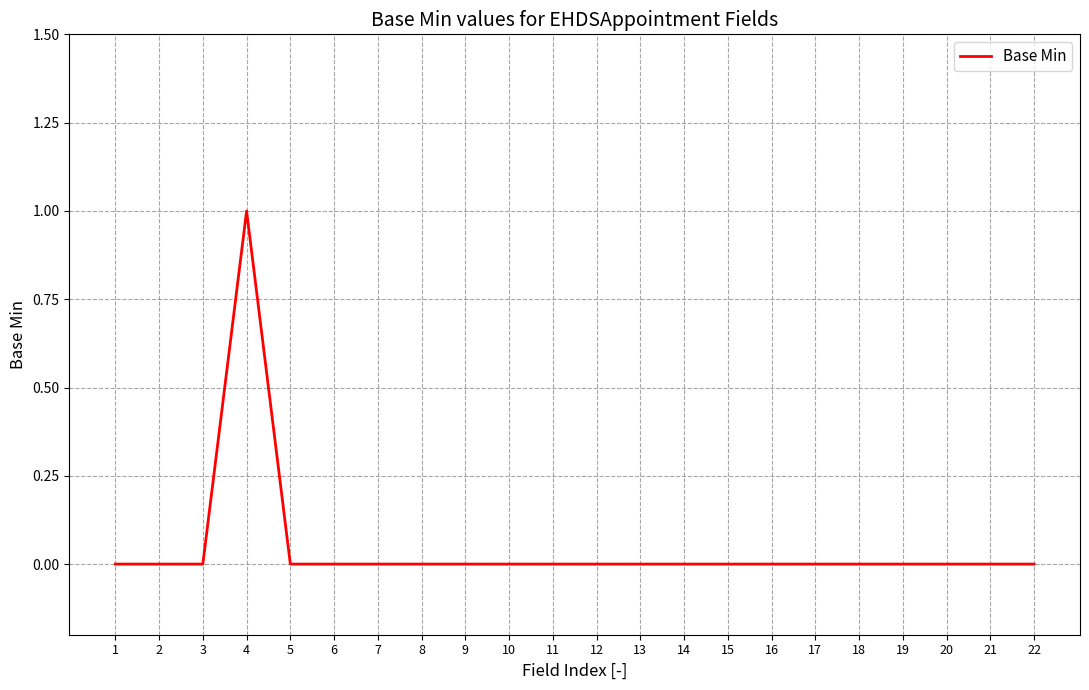

Is this an area chart (filled region under the line)?

No